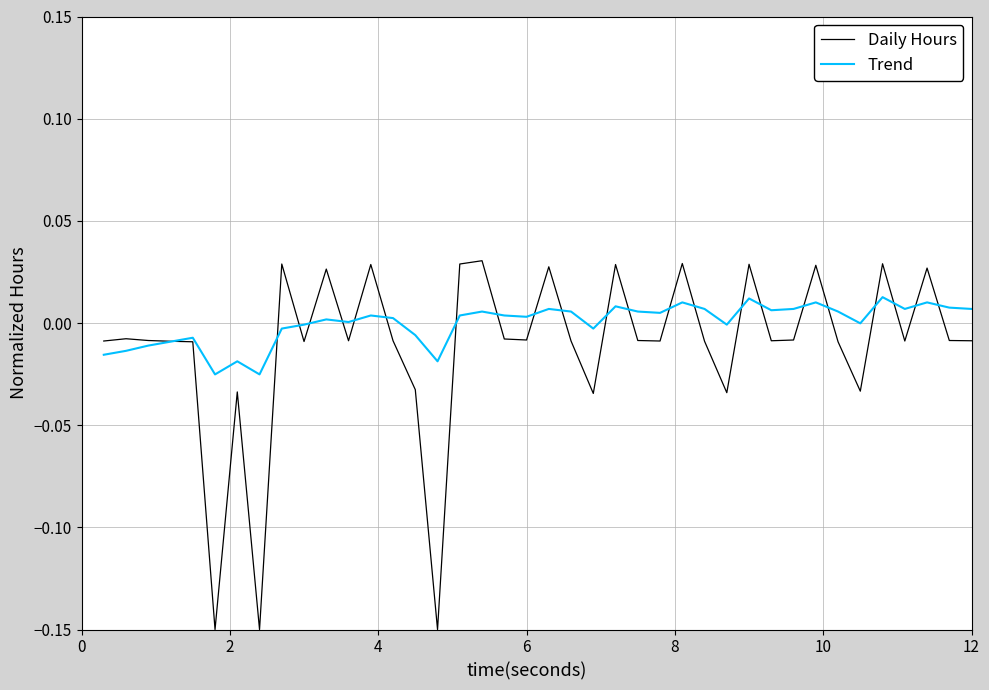

Which series has the largest range (max minus min)?

Daily Hours